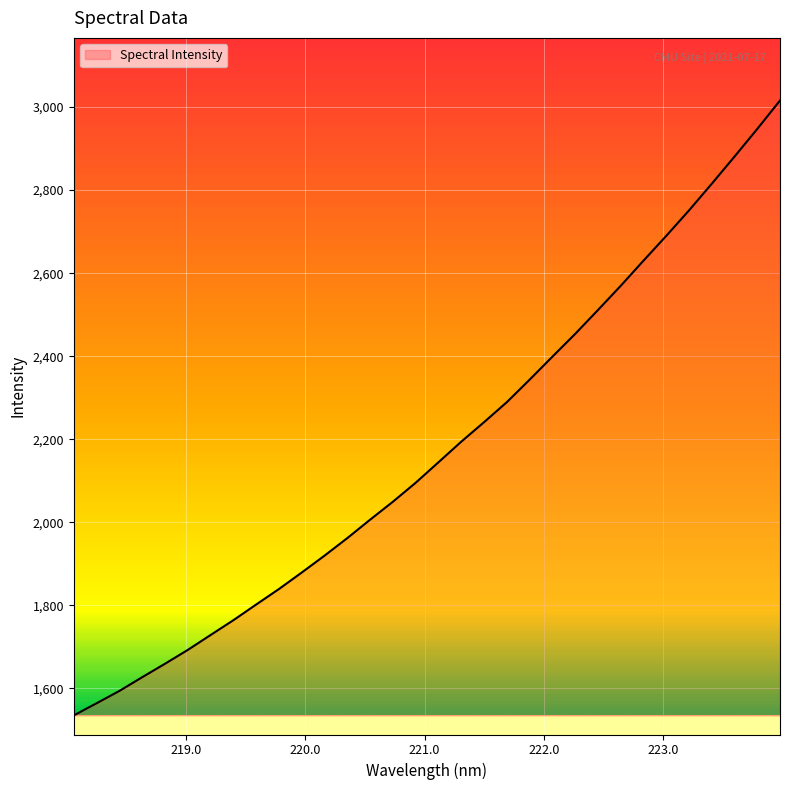

What is the minimum value shown in the chart?

1535.1